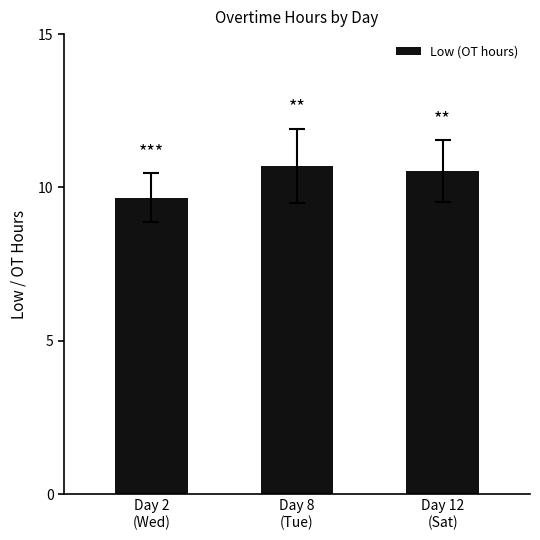

The chart shows a value of 10.7 at Day 8
(Tue). True or false?

True